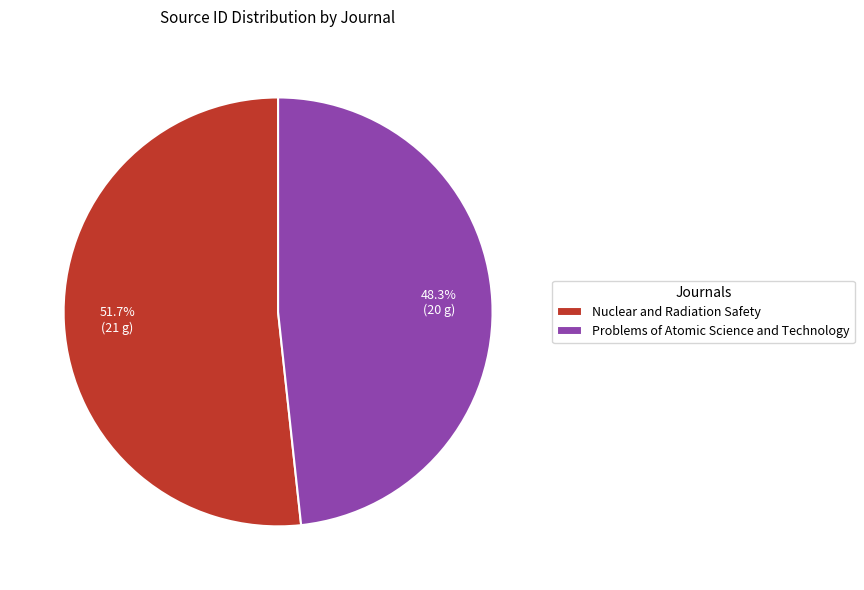

How many slices are in this pie chart?

2